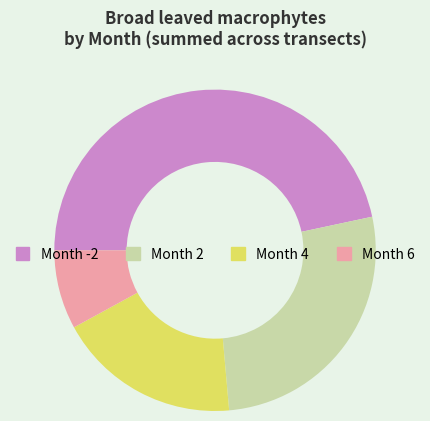

Is it true that Month 4 is 18% of the pie?

True